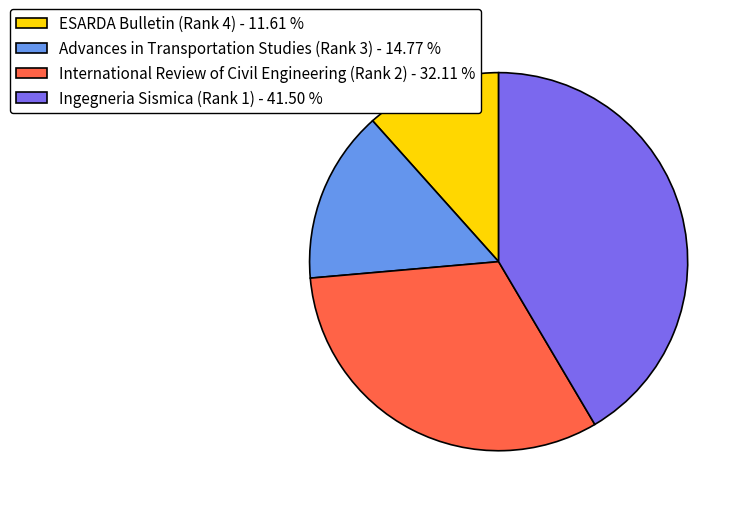

What is the ratio of the value at Advances in Transportation Studies (Rank 3) - 14.77 % to the value at Ingegneria Sismica (Rank 1) - 41.50 %?

0.4